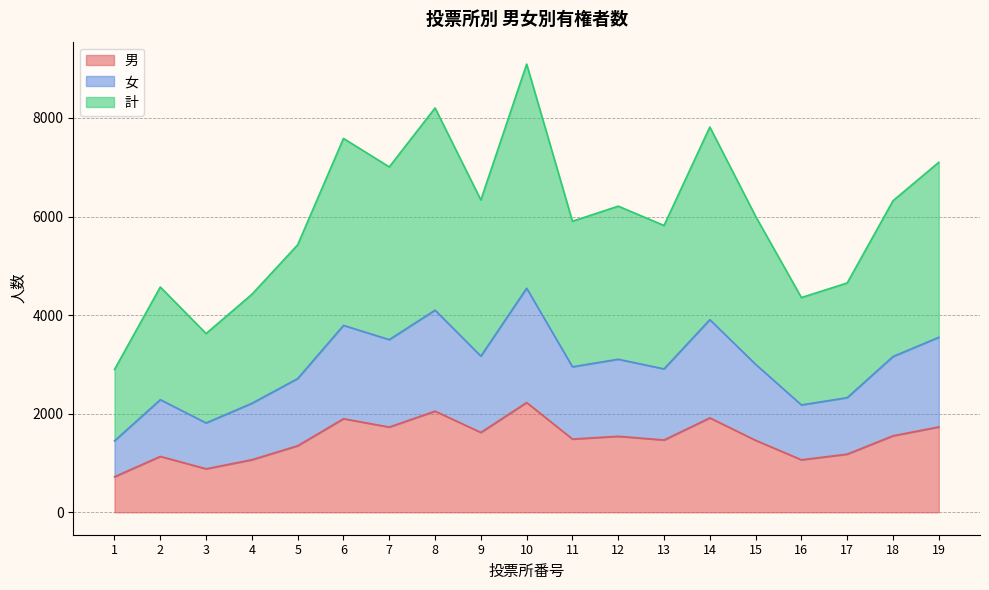

What is the value of the 女 point at the 12th from the left?

3105